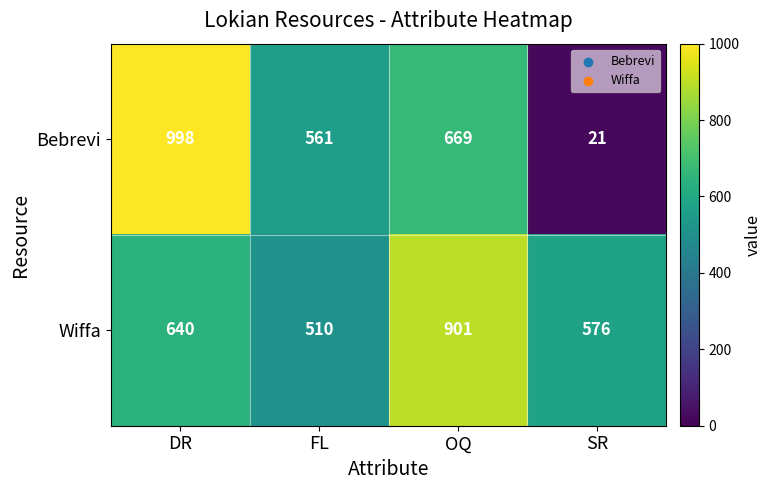

At how many categories does at least one series exceed 849?

2